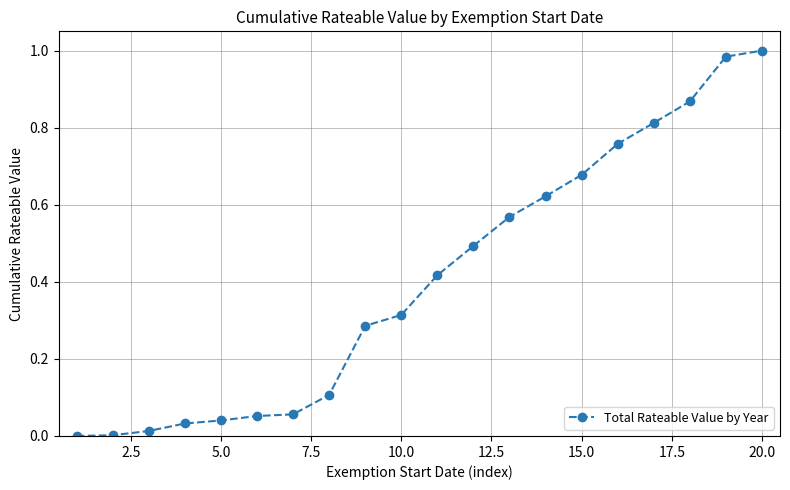

What is the sum of all values?

8.1